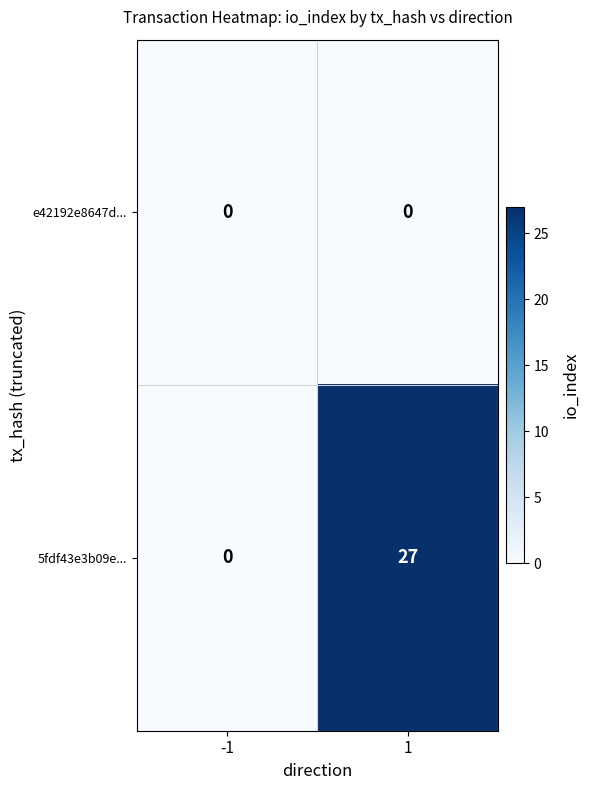

True or false: e42192e8647d... has a value of 0 at -1.

True